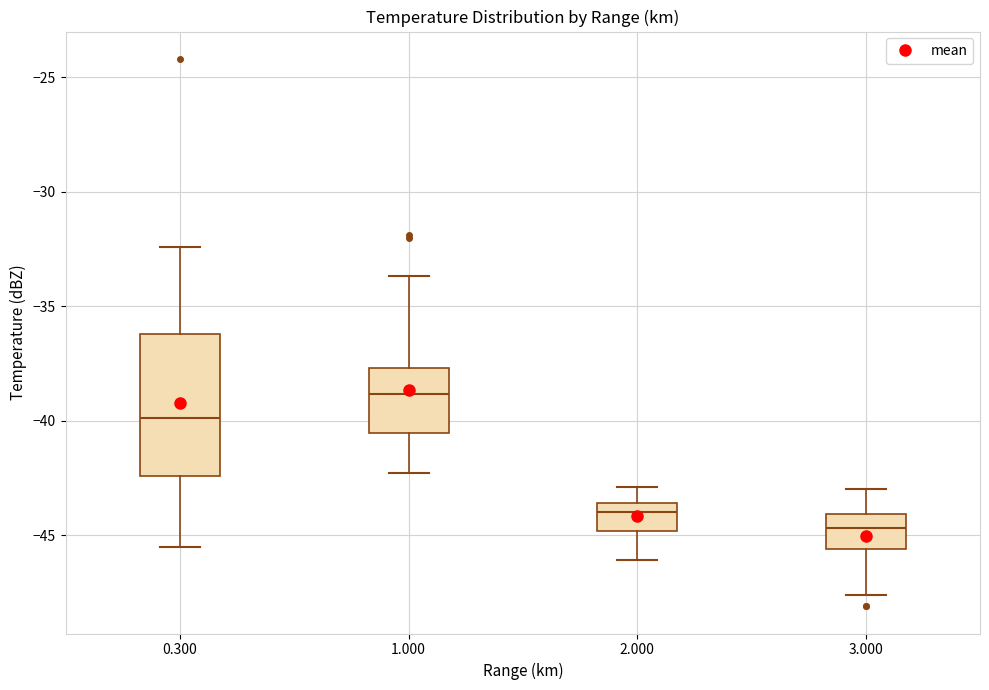

Reading left to right, read every box against the y-axis: the position of its median line, the range the box covers, and the ends of its whiskers. The values are not printed on the chart, so give them approximately, as read against the axis.

0.300: median -40.0, box -42.5 to -36.0, whiskers -45.5 to -32.5
1.000: median -39.0, box -40.5 to -37.5, whiskers -42.5 to -33.5
2.000: median -44.0, box -45.0 to -43.5, whiskers -46.0 to -43.0
3.000: median -44.5, box -45.5 to -44.0, whiskers -47.5 to -43.0